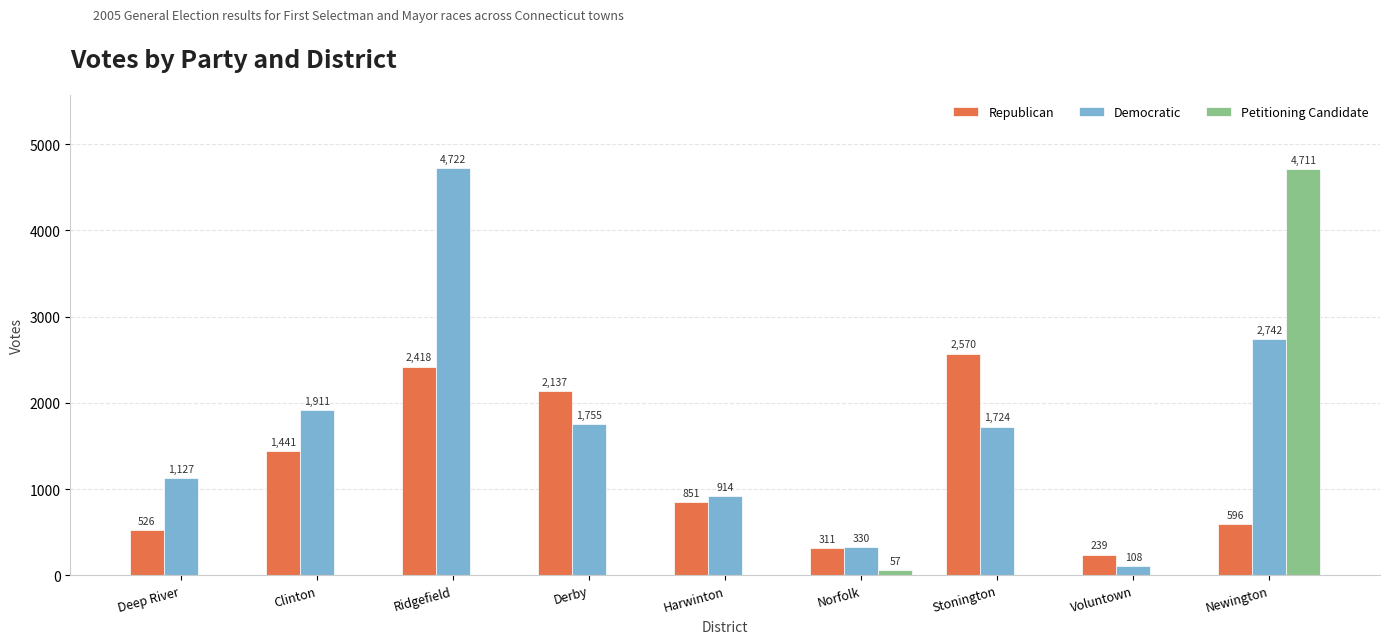

At which label does Democratic first exceed 1724?

Clinton